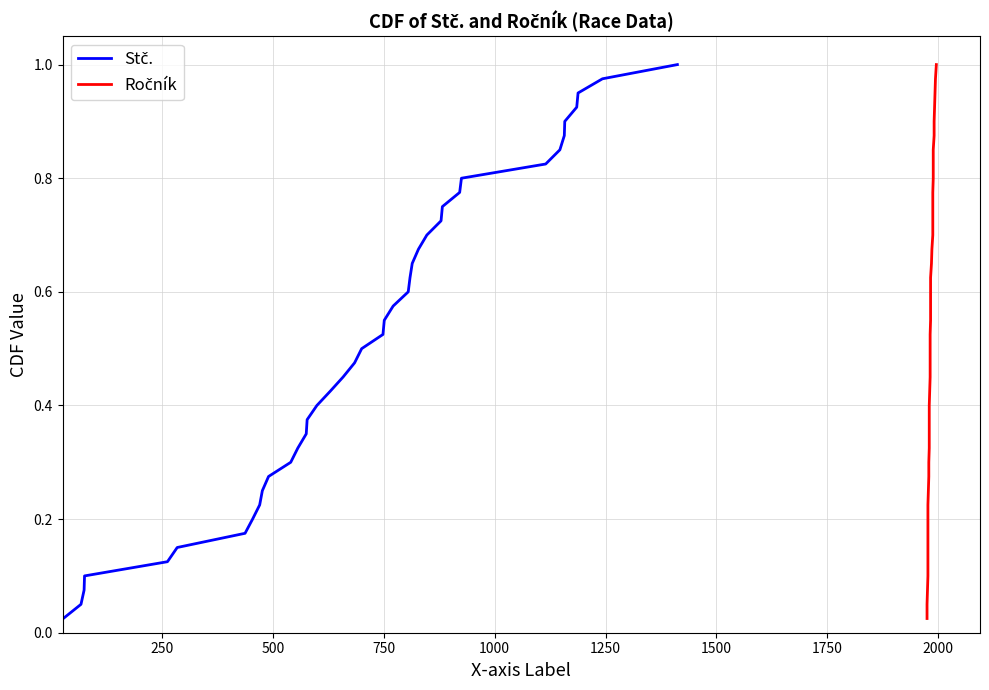

What is the difference between the second highest and second lowest values in the Stč. series?

0.9